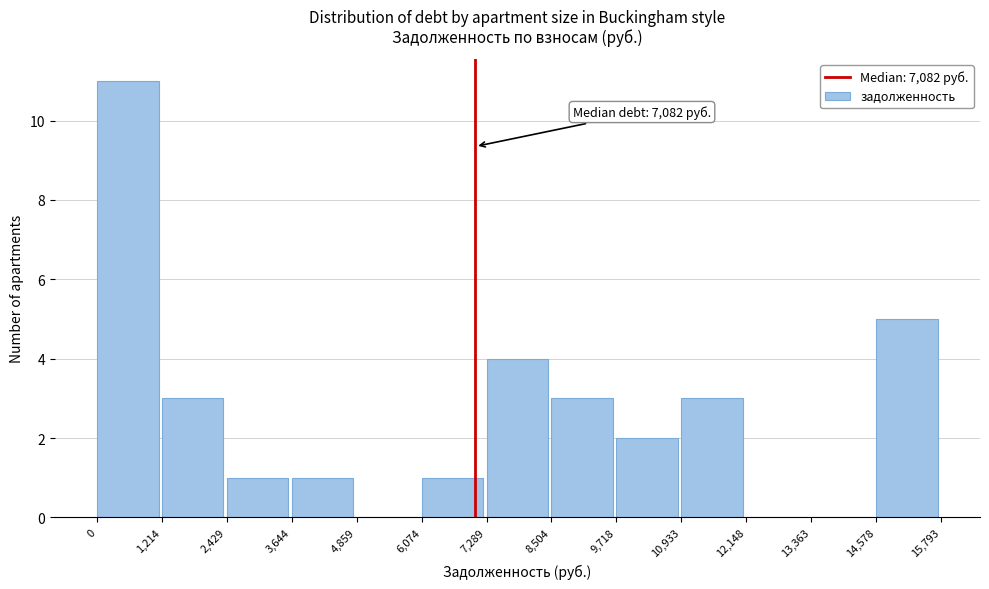

Which range on the x-axis has the tallest bar?

0 to 1,214